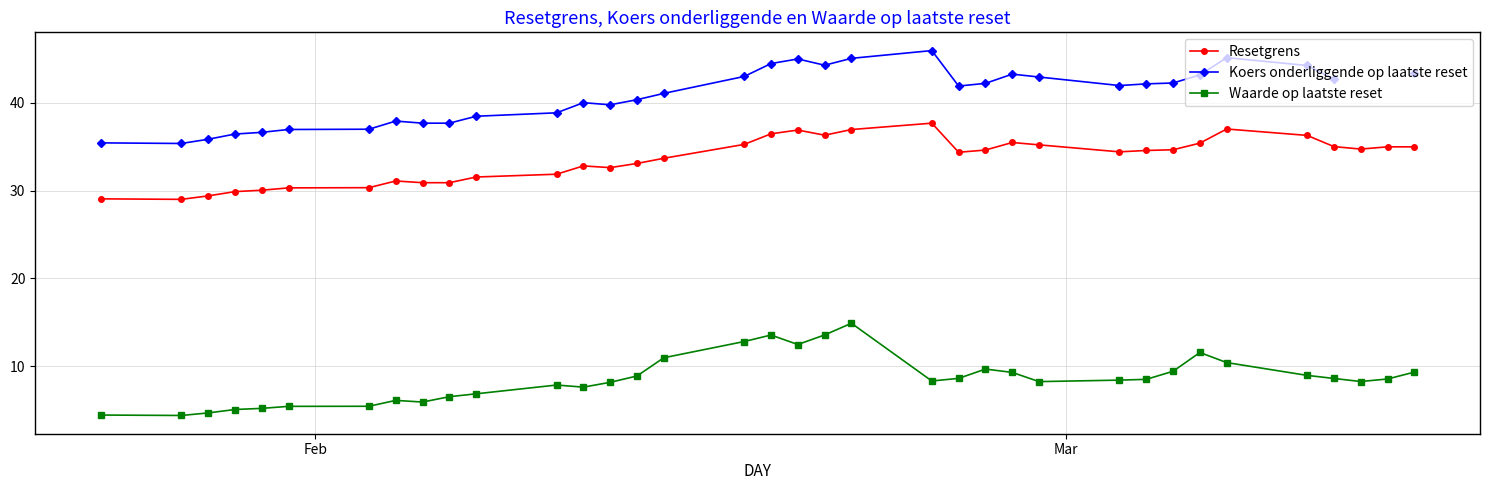

True or false: Koers onderliggende op laatste reset and Waarde op laatste reset cross at least once.

False